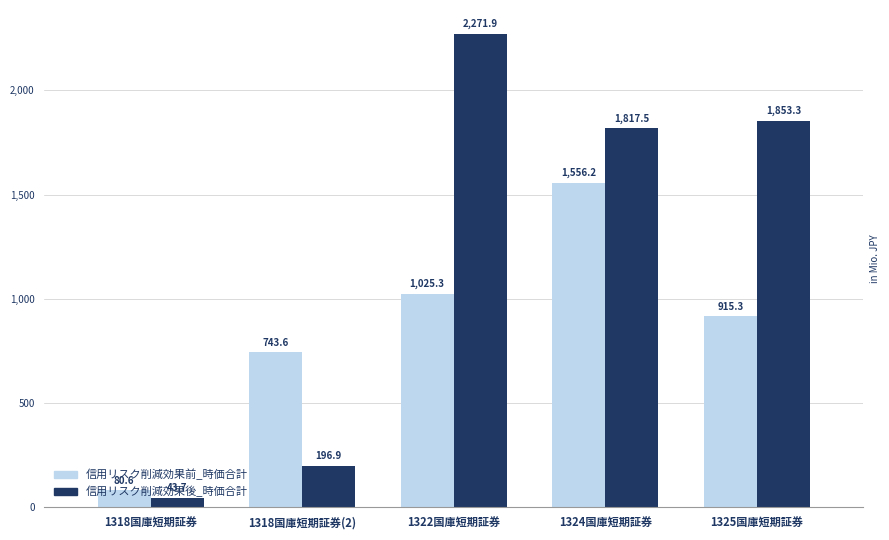

Reading right to left, extract all data points from this chart.

信用リスク削減効果前_時価合計: 915302931.1	1556185931.9	1025328388.4	743555410.0	80581507.9
信用リスク削減効果後_時価合計: 1853270736.7	1817521196.3	2271901495.4	196898129.6	43711384.8